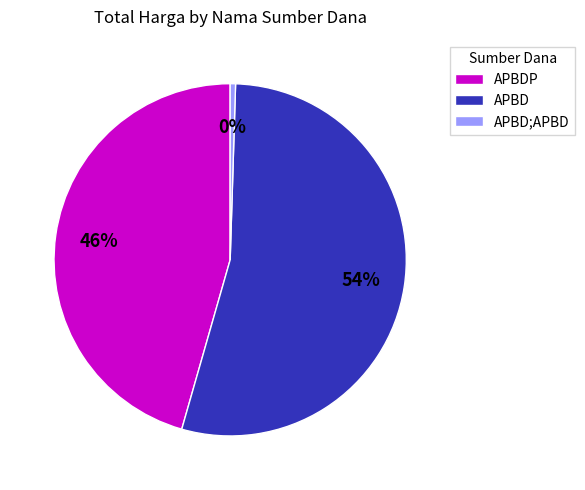

Is the sum of APBD;APBD and APBD greater than half?

Yes